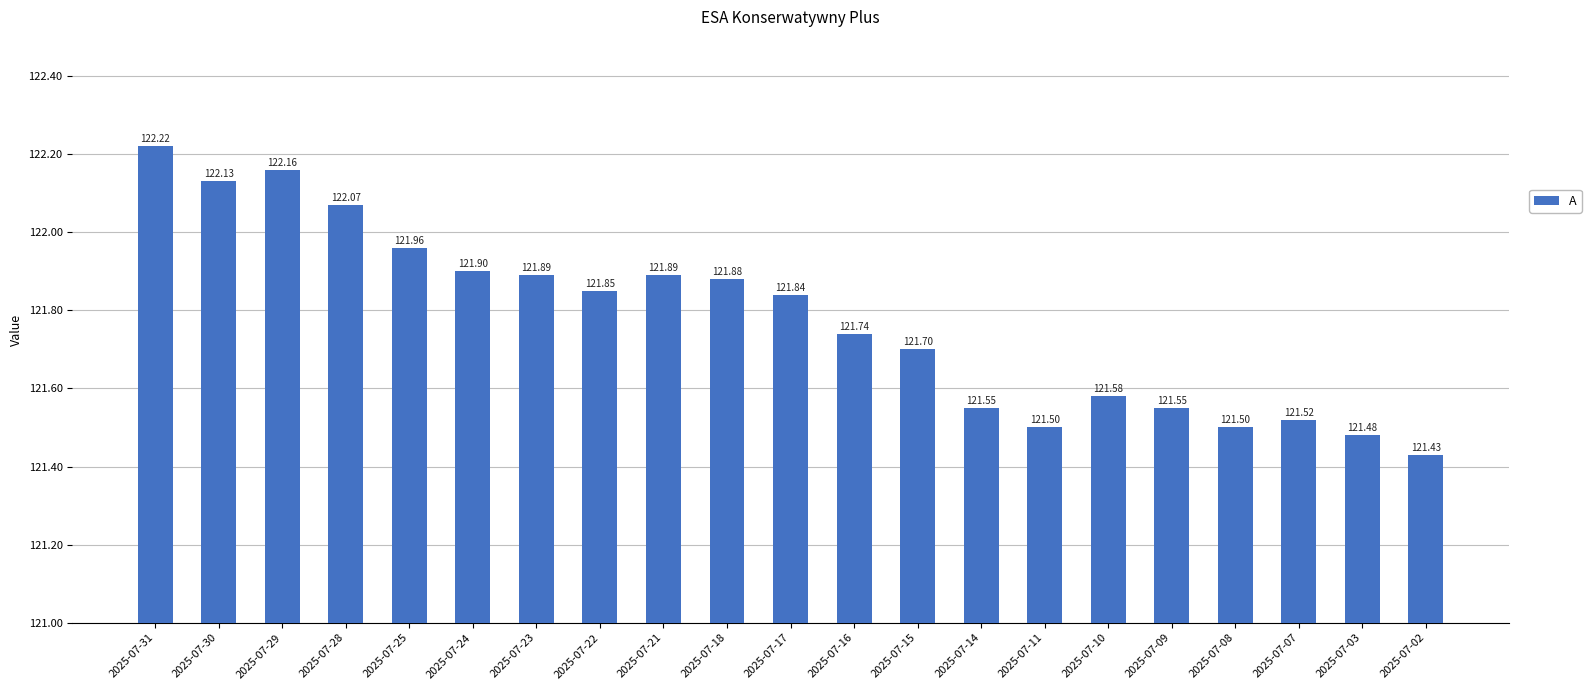

What is the change in value from 2025-07-28 to 2025-07-22?

-0.2